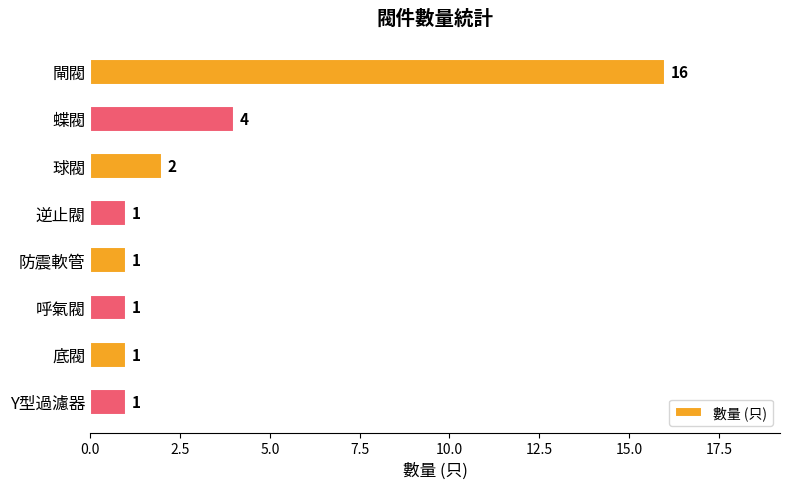

What is the difference between the maximum and minimum values?

15